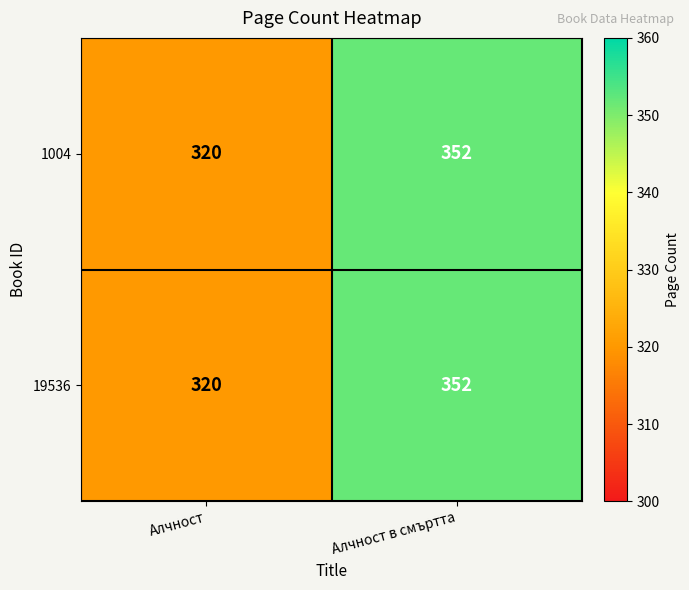

Where is 19536 nearest to the value 336?

Алчност